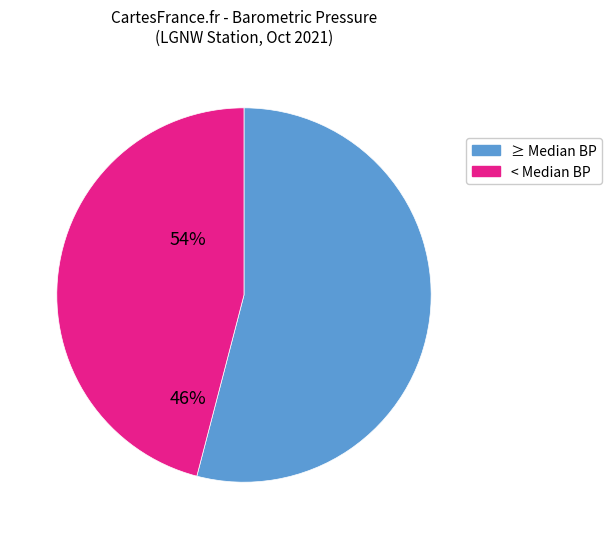

Is there any slice that represents more than half of the pie?

Yes